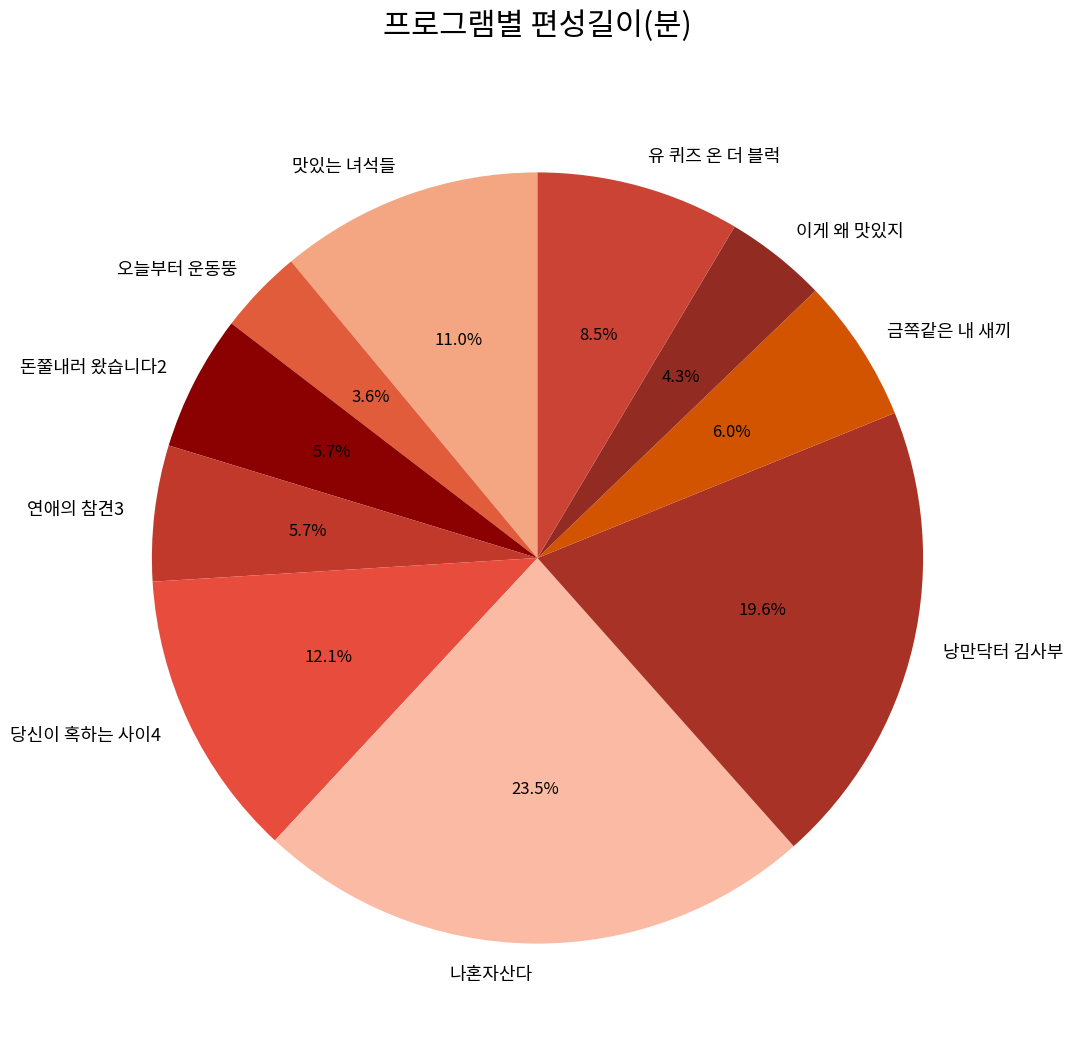

Which category has the smallest portion of the pie?

오늘부터 운동뚱